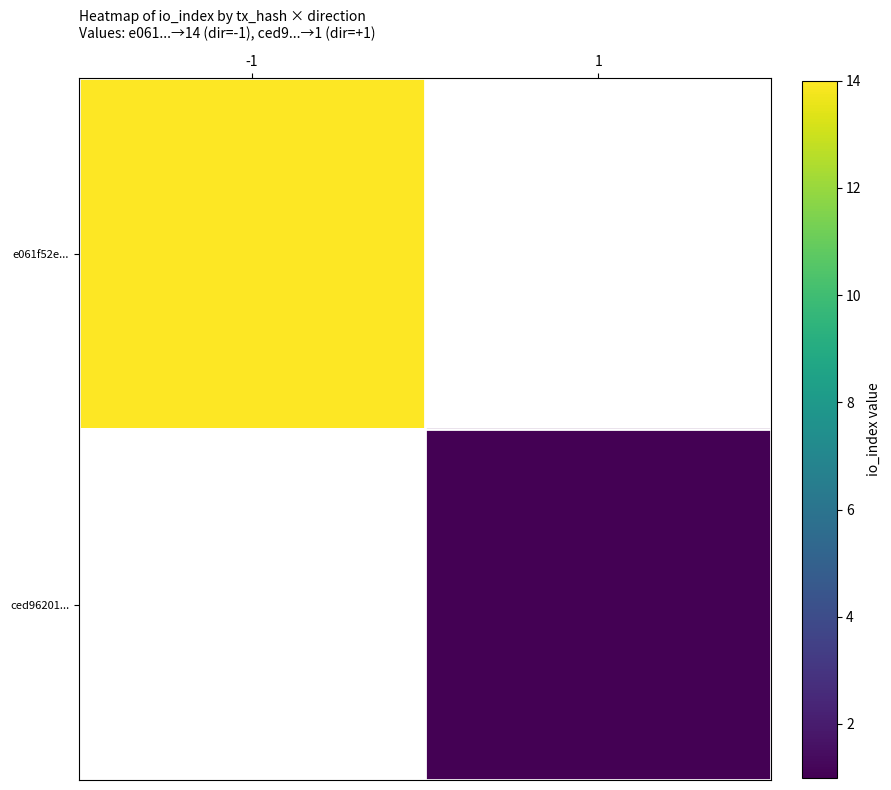

How many values in ced96201... are above zero?

1